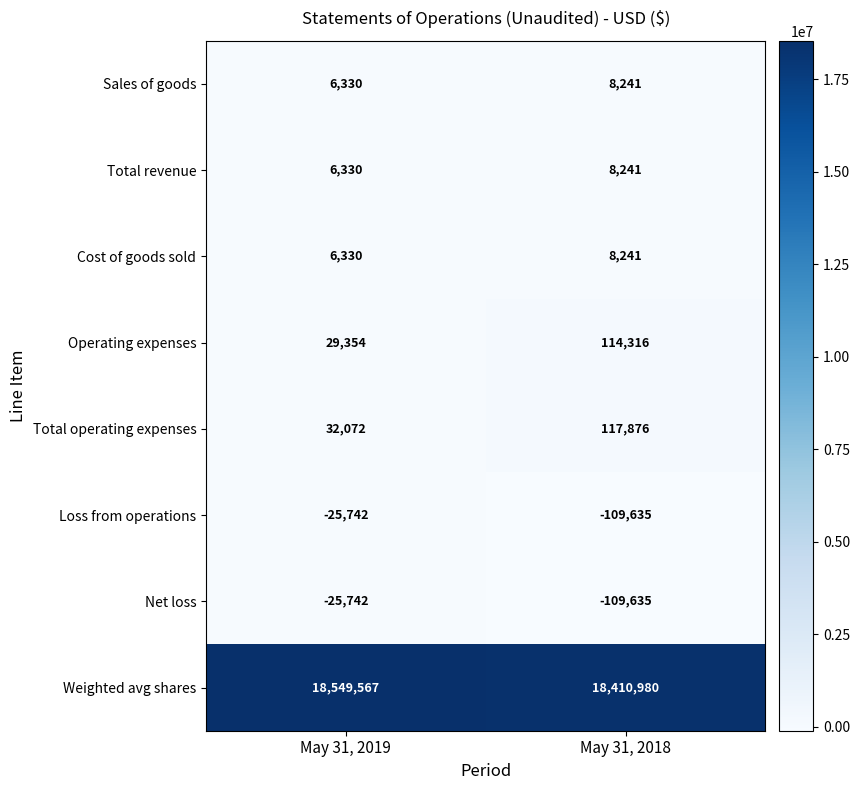

At which category is the sum across all series the highest?

May 31, 2019